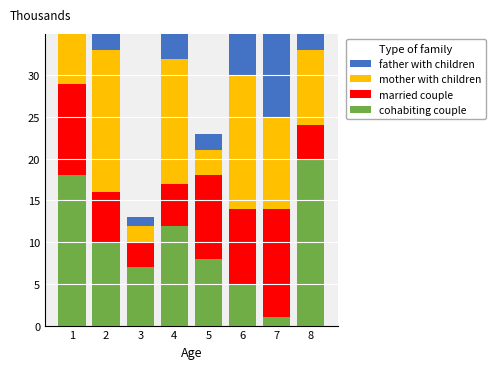

How many bars are there in each group?

4